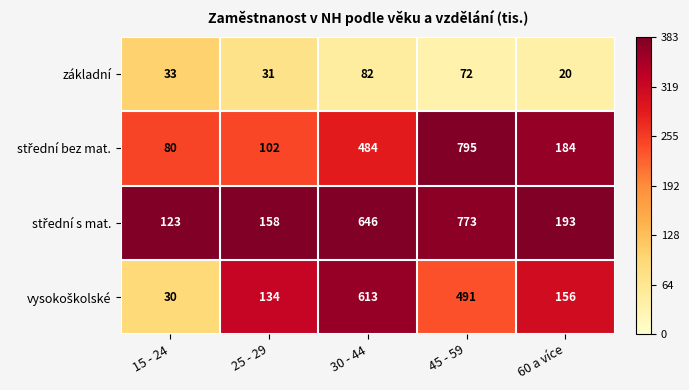

What is the difference between the maximum and minimum values in the základní series?

62